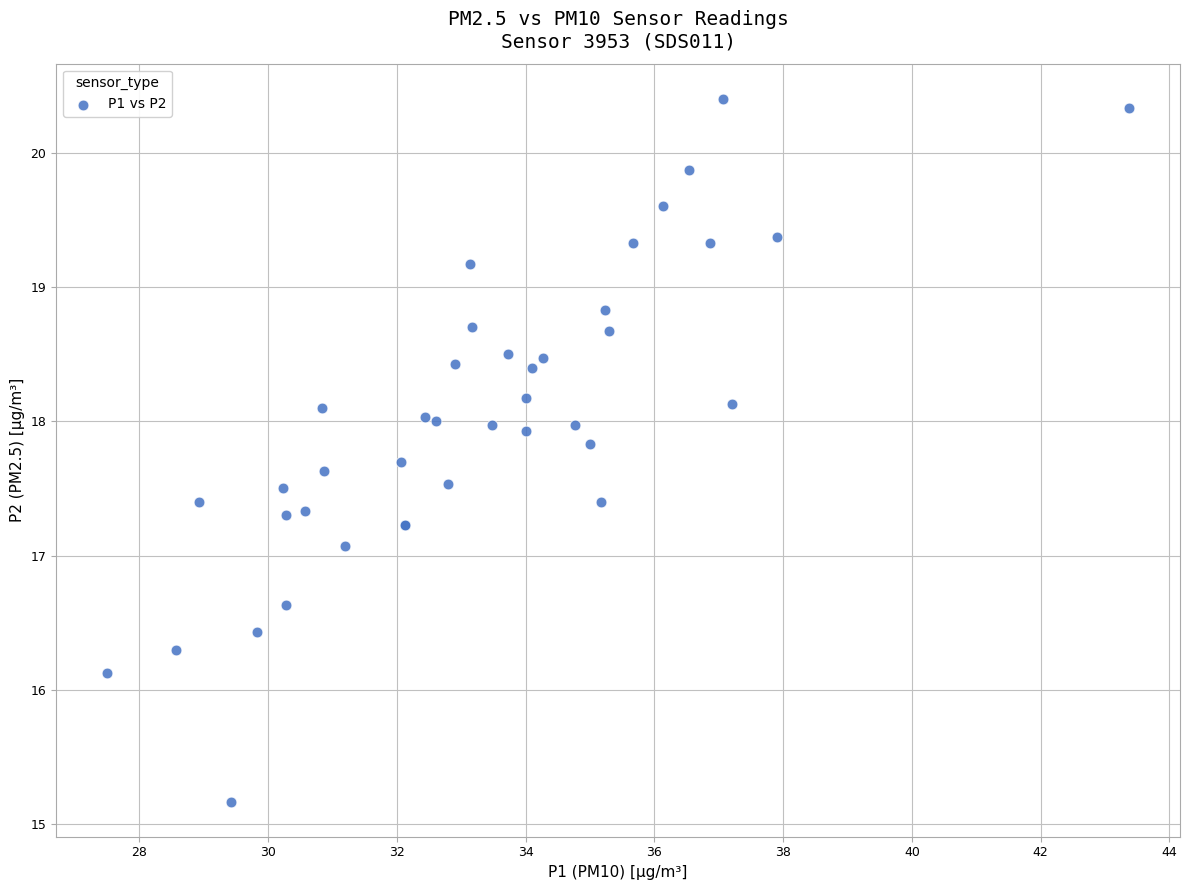

What Y value in the scatter plot is closest to 17?

17.1